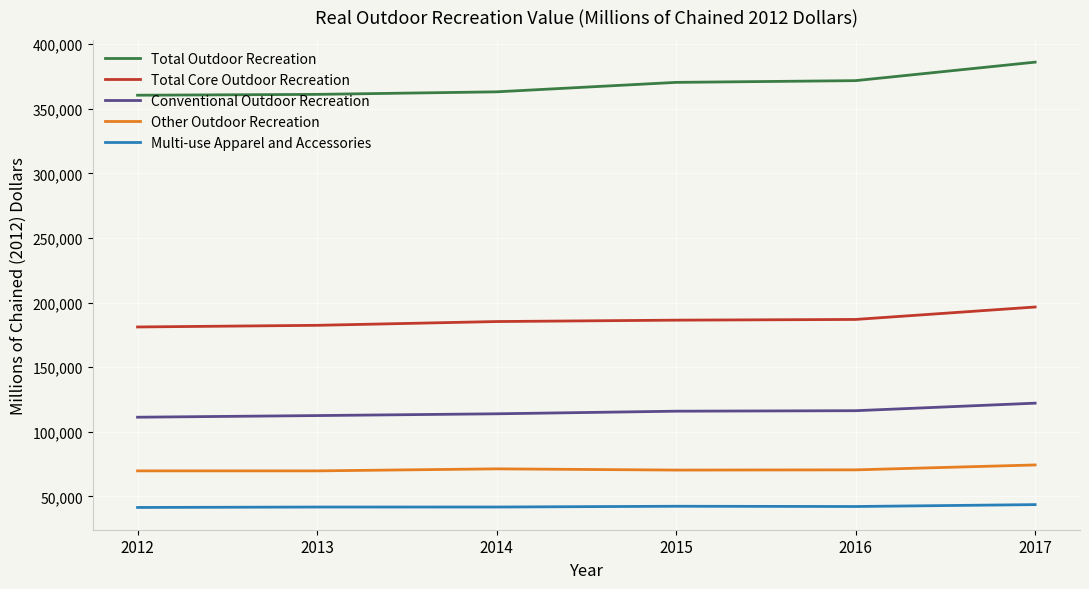

True or false: Conventional Outdoor Recreation and Other Outdoor Recreation intersect in this chart.

False